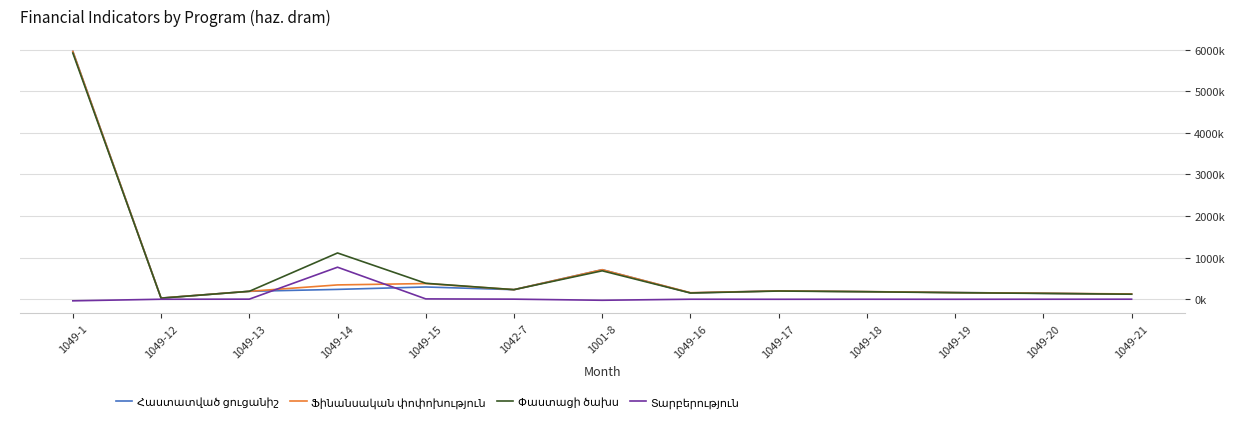

What is the total value across all series at 1049-21?

363000.0